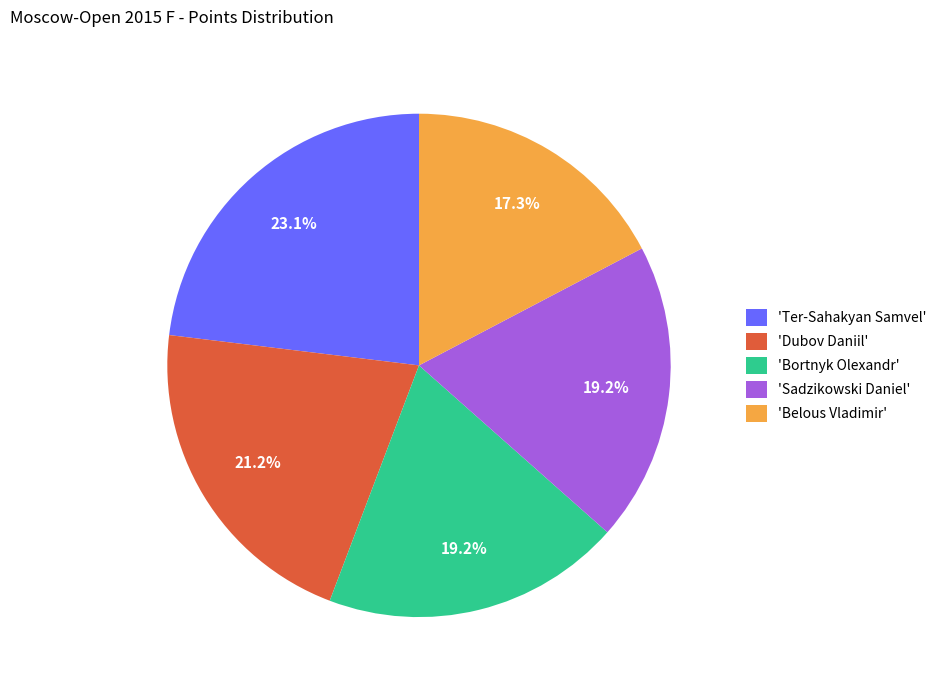

What percentage is NOT represented by 'Belous Vladimir'?

82.7%